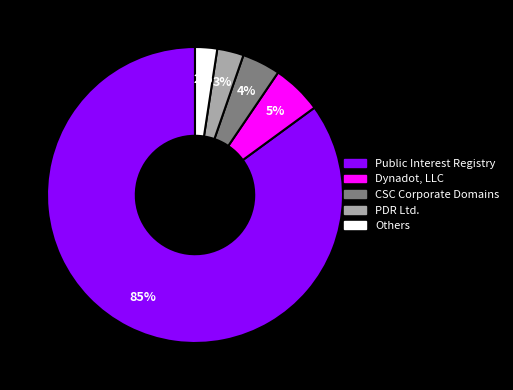

To the nearest percent, what is the average slice percentage?

20%